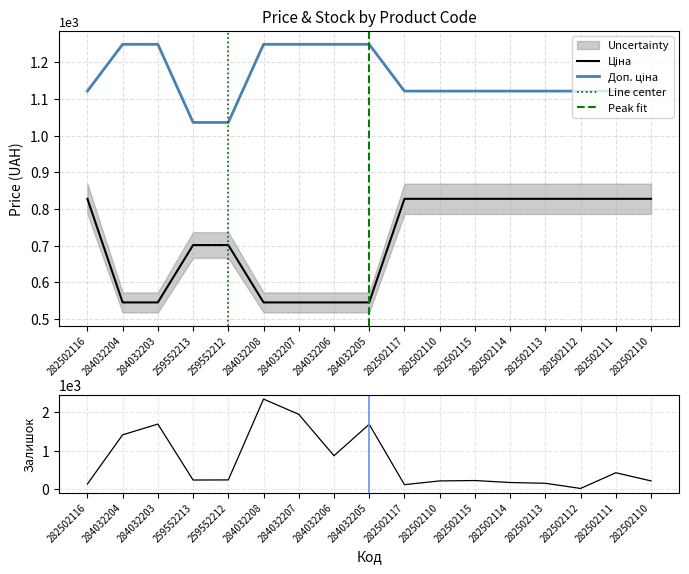

What is the average value of the Ціна series?

713.0